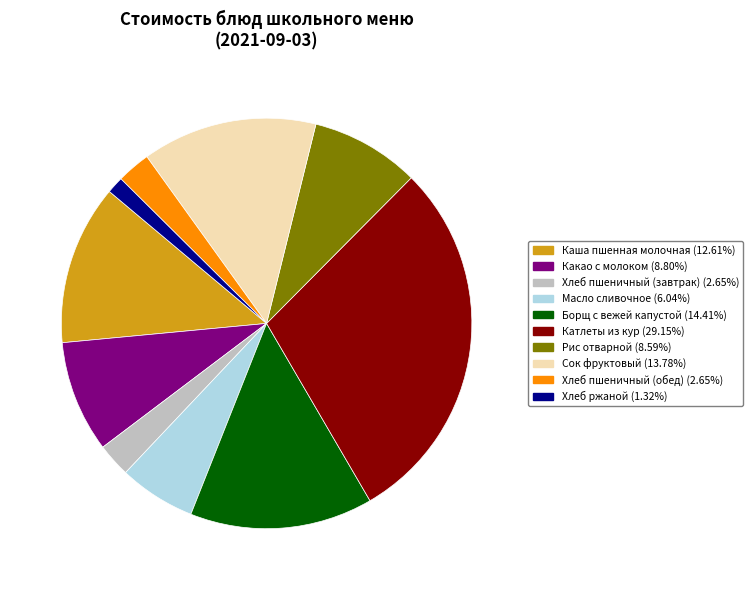

Approximately how many times larger is the value at Каша пшенная молочная compared to Рис отварной?

1.5